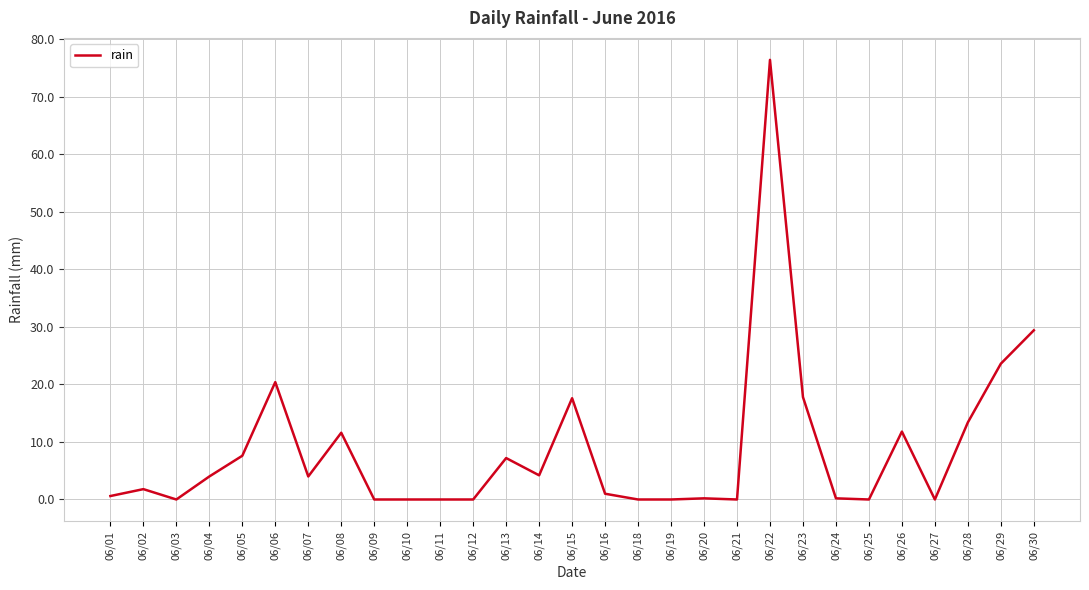

What is the difference between the maximum and minimum values?

76.4